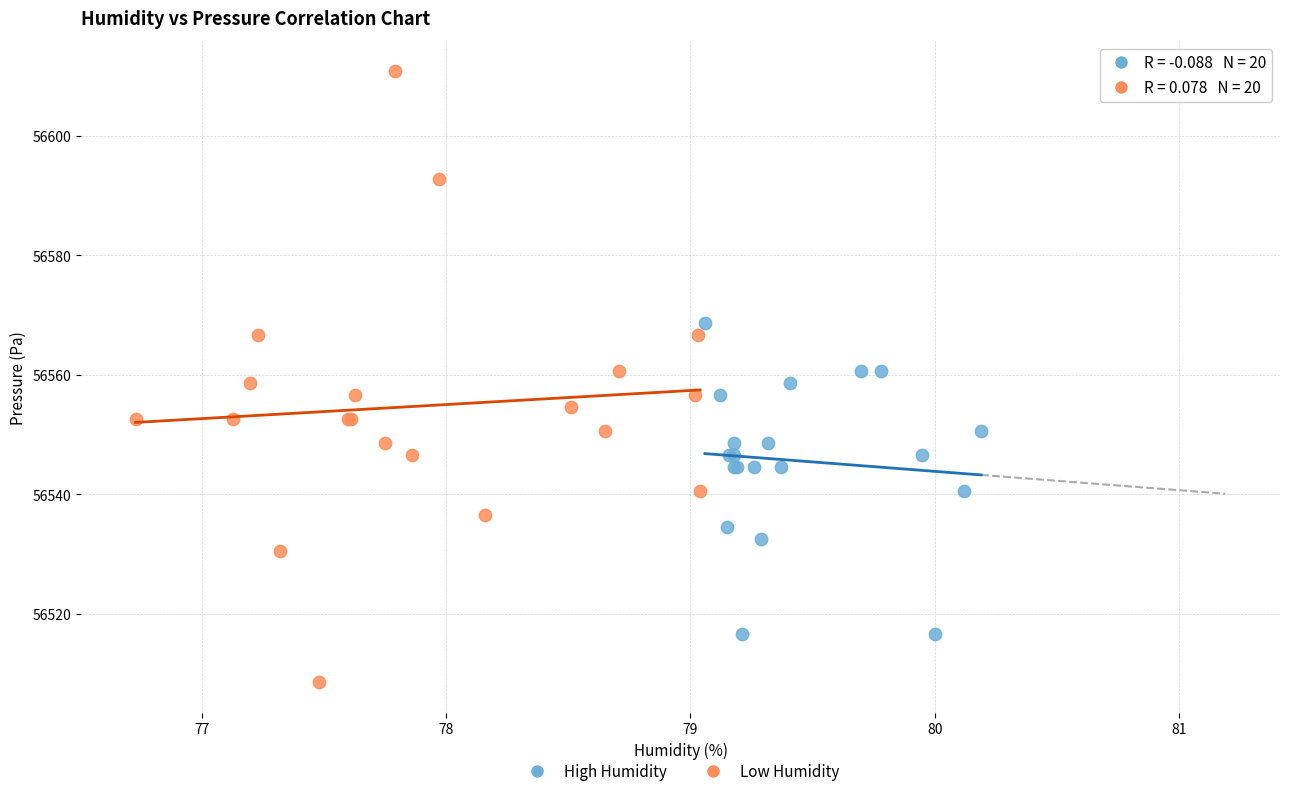

Which series has the widest spread of Y values?

Low Humidity